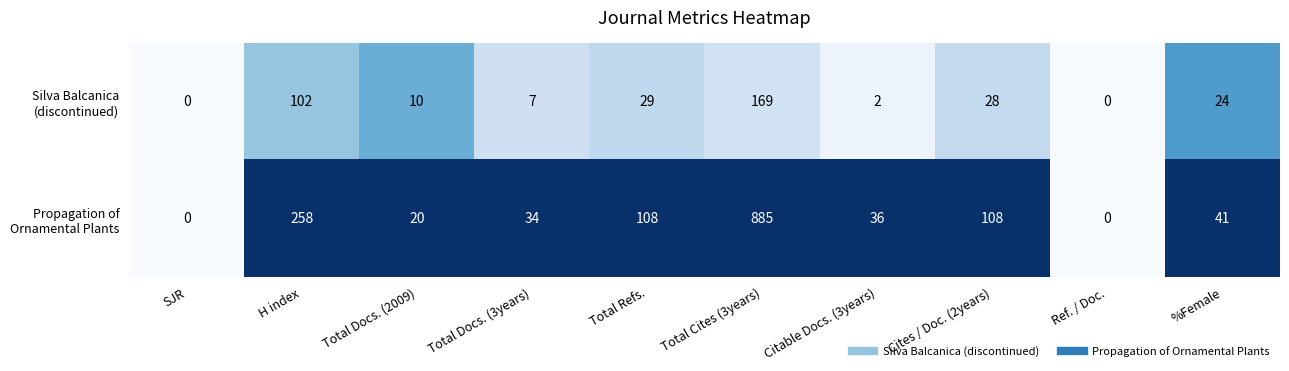

Which label corresponds to the largest value in the chart?

Total Cites (3years)